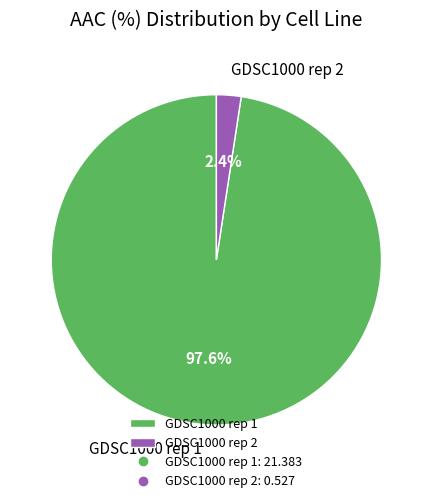

To the nearest percent, what is the difference between the GDSC1000 rep 2 and GDSC1000 rep 1 slice percentages?

95%